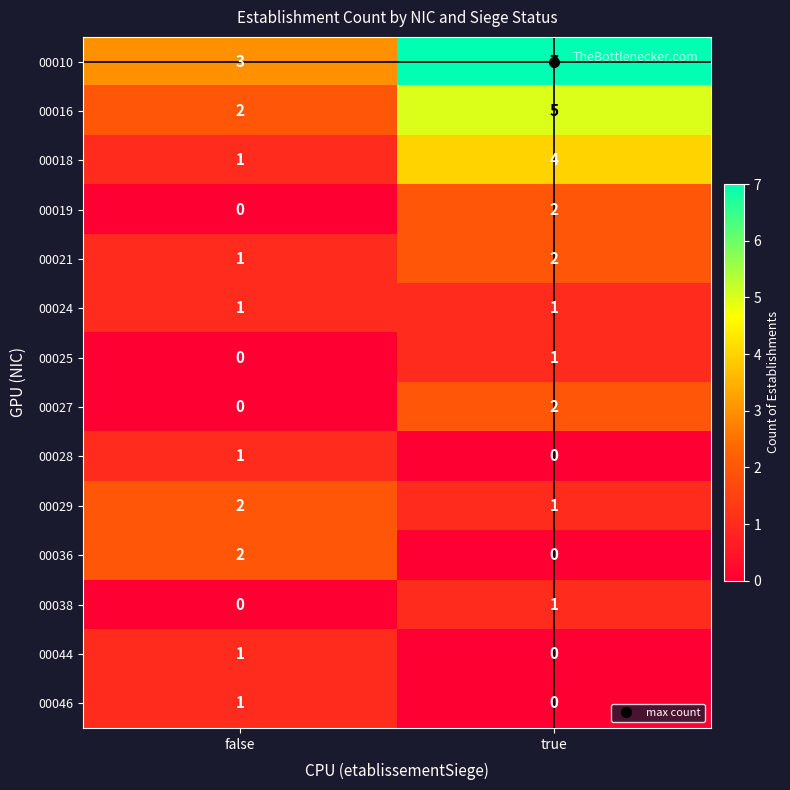

The value of 00027 at false is 0. True or false?

True